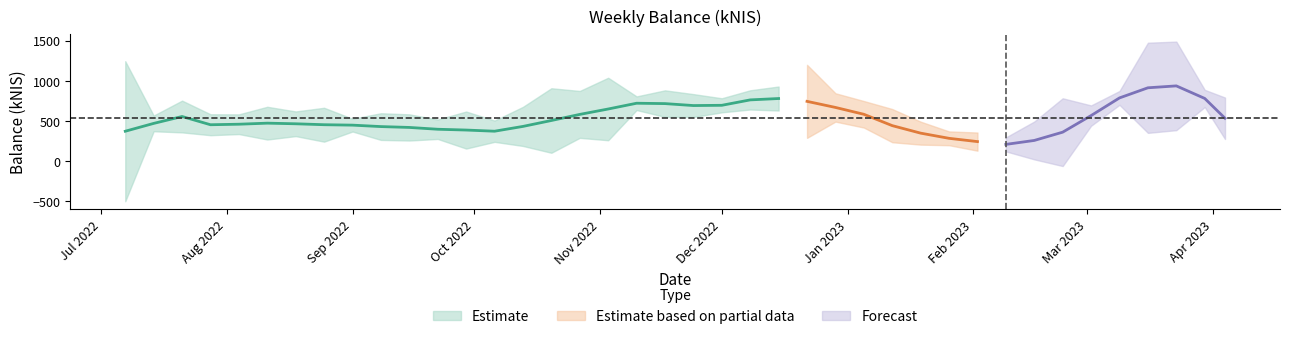

Is this an area chart (filled region under the line)?

No